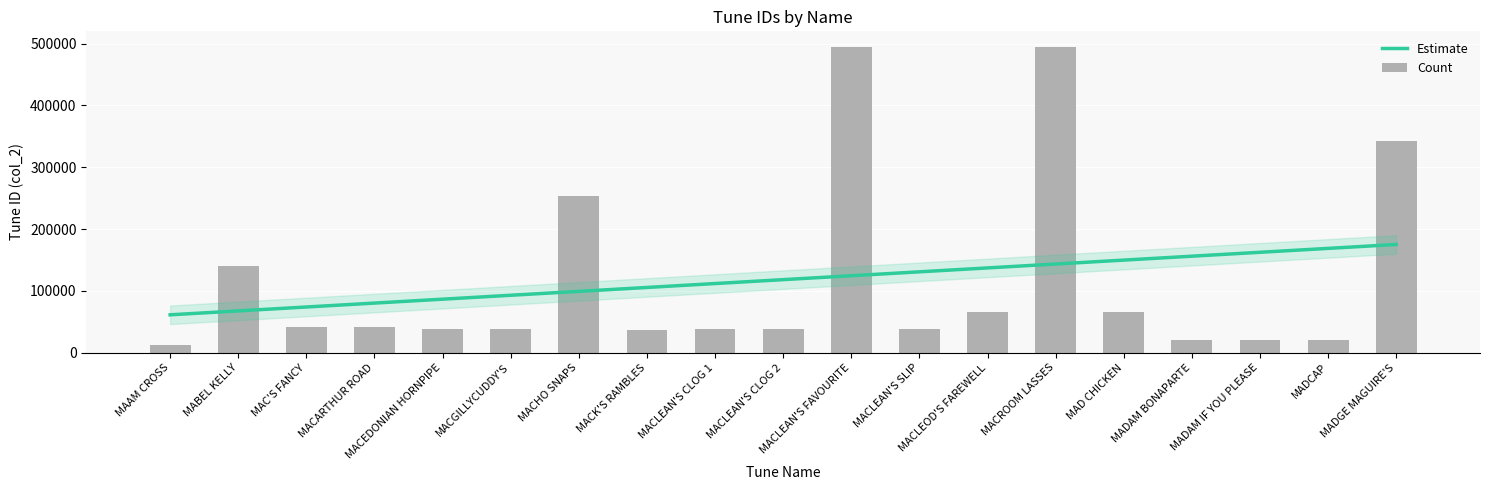

Which has a higher value, MAD CHICKEN or MACARTHUR ROAD?

MAD CHICKEN